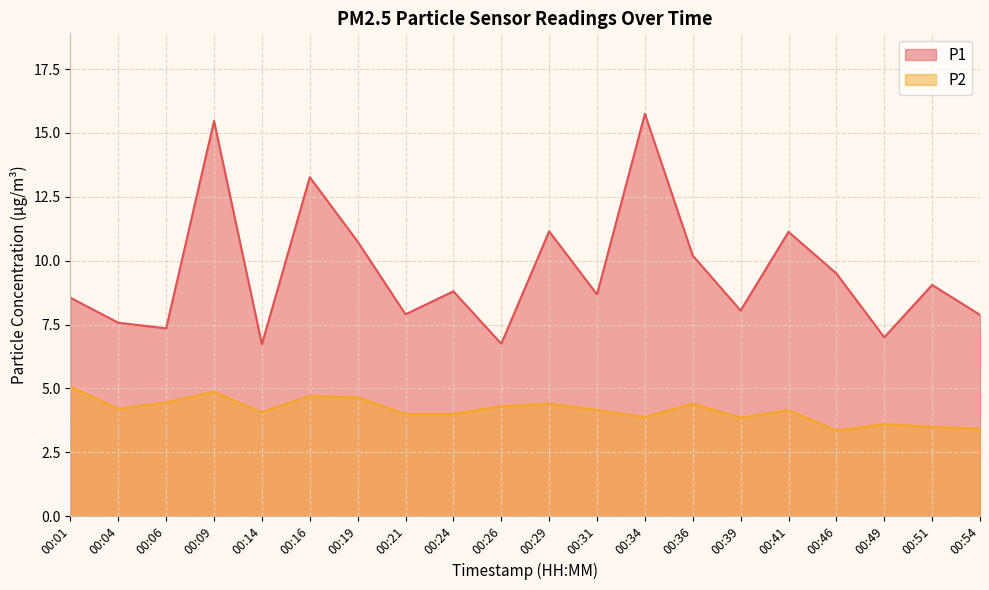

Where does the P2 series first go above 4?

00:01